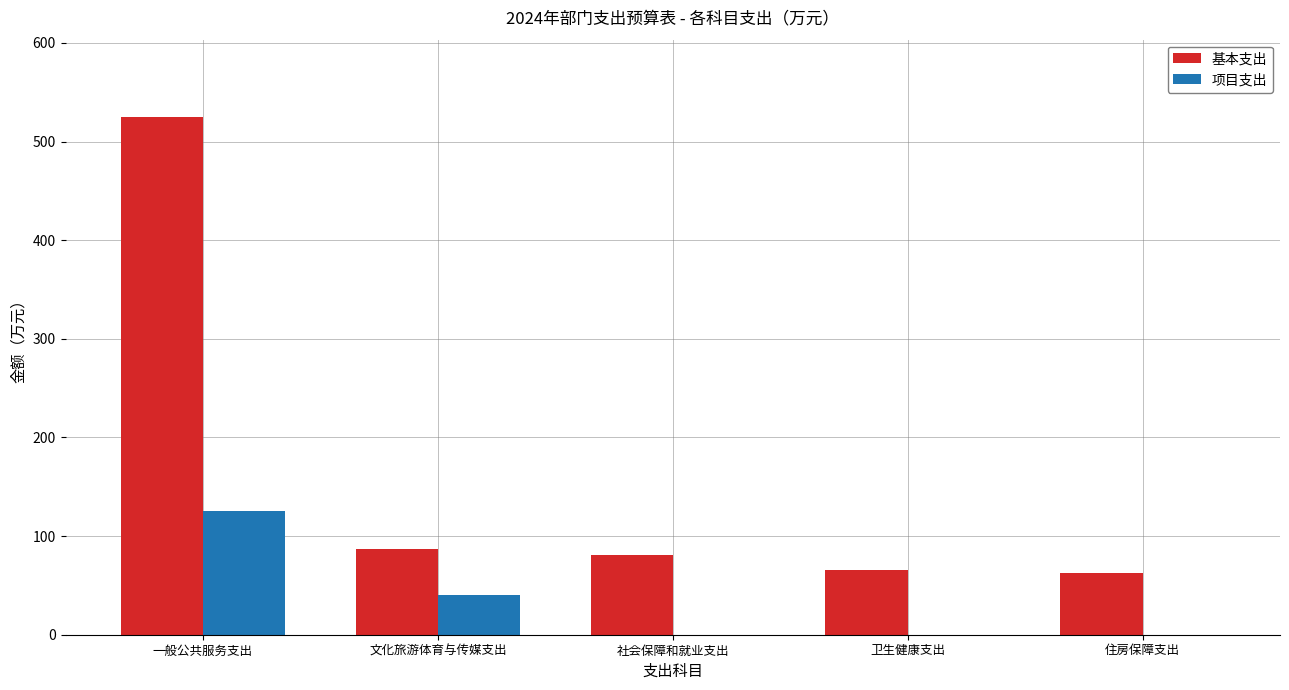

What is the difference between the 基本支出 values at 一般公共服务支出 and 卫生健康支出?

458.9